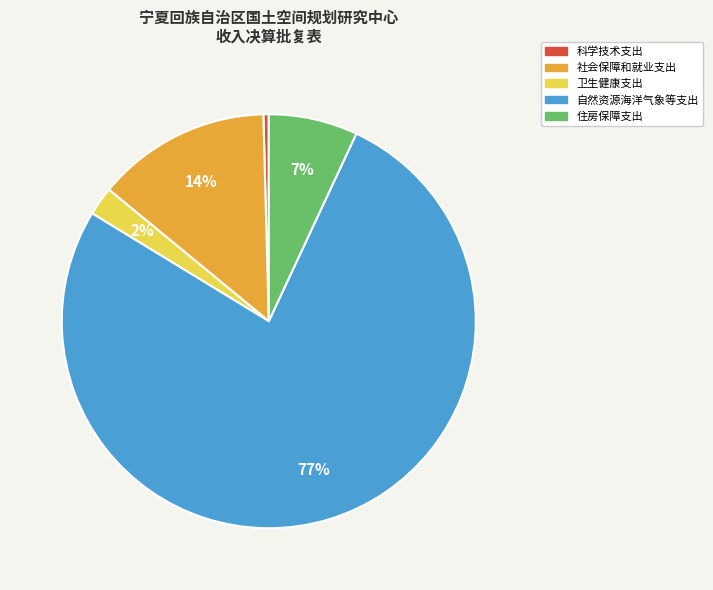

Is it true that 科学技术支出 is 0% of the pie?

True